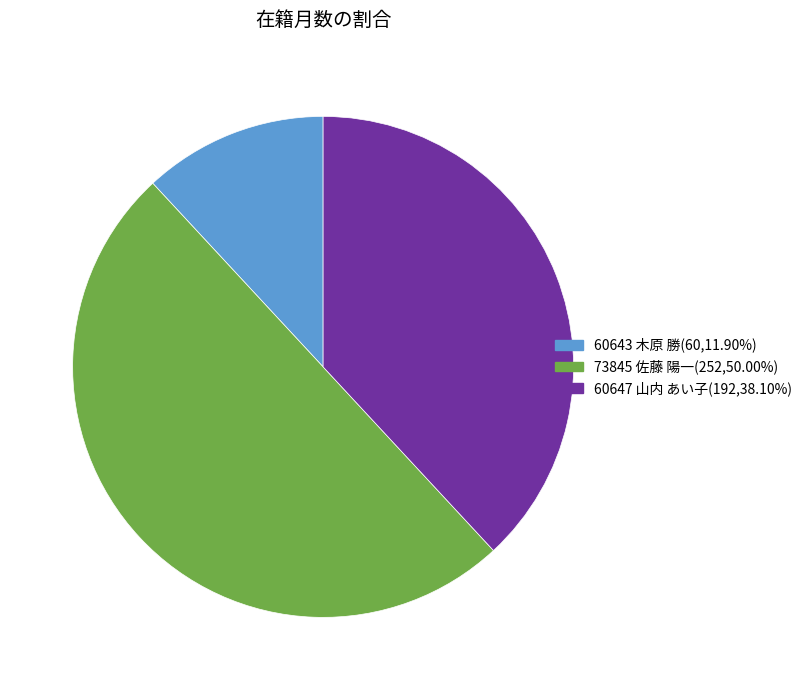

Does 60647 山内 あい子(192,38.10%) represent more than half of the total?

No